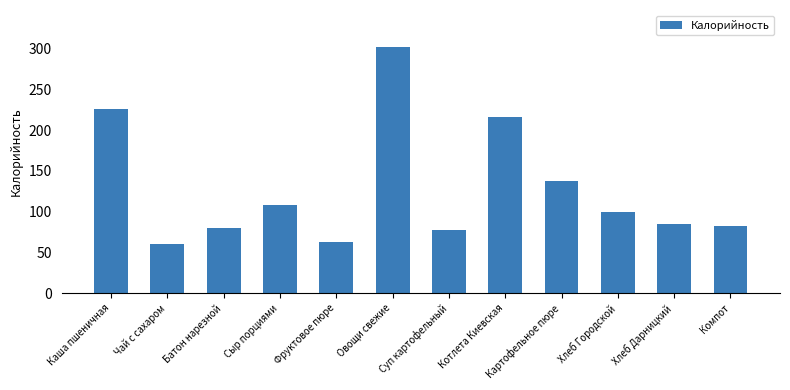

What value does the data have at Батон нарезной?

79.5